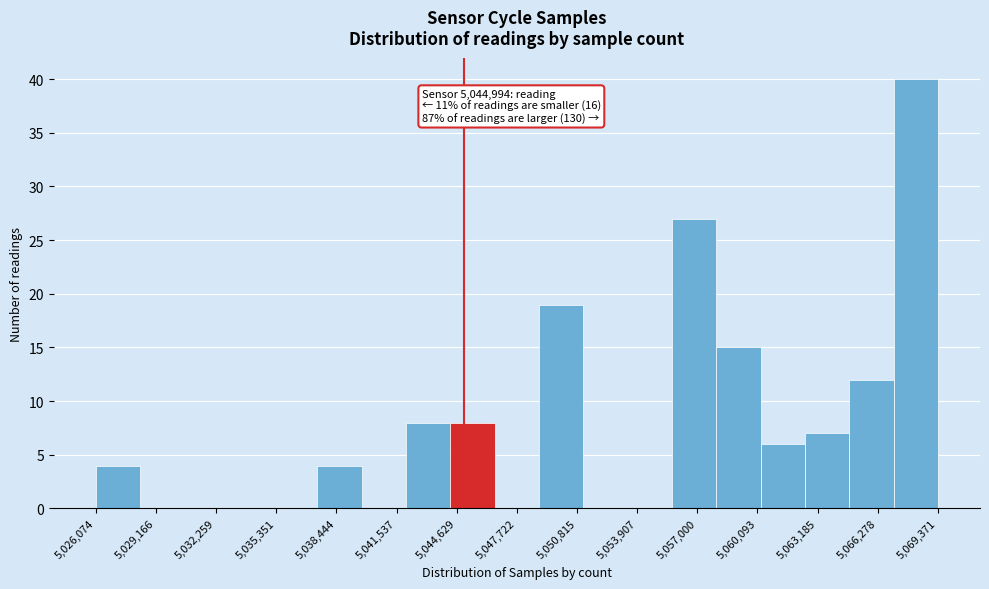

Which range on the x-axis has the tallest bar?

5067000 to 5069500